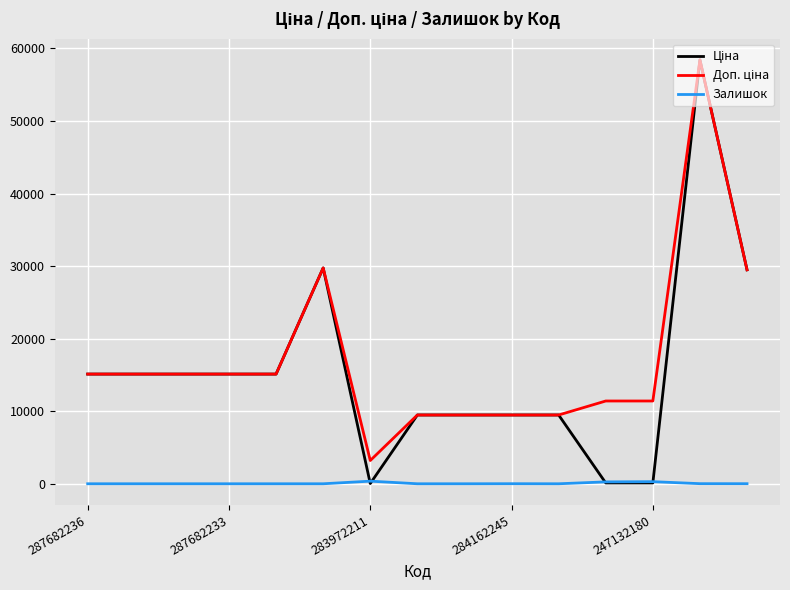

True or false: Доп. ціна and Залишок intersect in this chart.

False